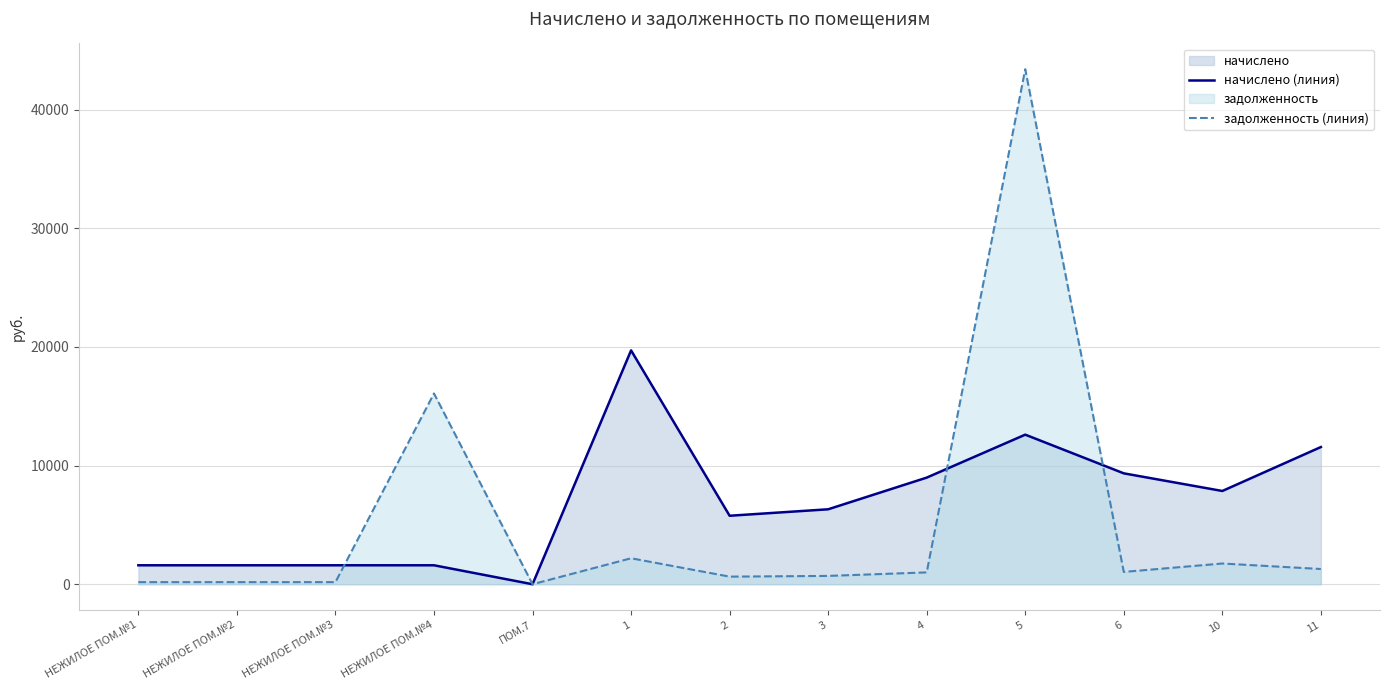

Rank the categories by задолженность (линия) value from lowest to highest.

ПОМ.7, НЕЖИЛОЕ ПОМ.№1, НЕЖИЛОЕ ПОМ.№2, НЕЖИЛОЕ ПОМ.№3, 2, 3, 4, 6, 11, 10, 1, НЕЖИЛОЕ ПОМ.№4, 5